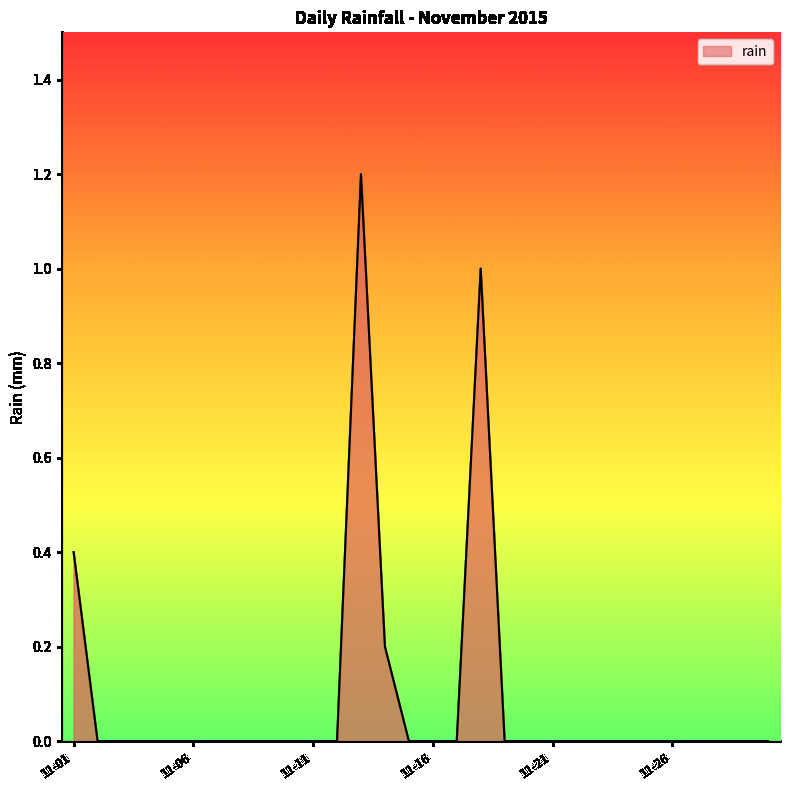

What is the greatest value displayed?

1.2